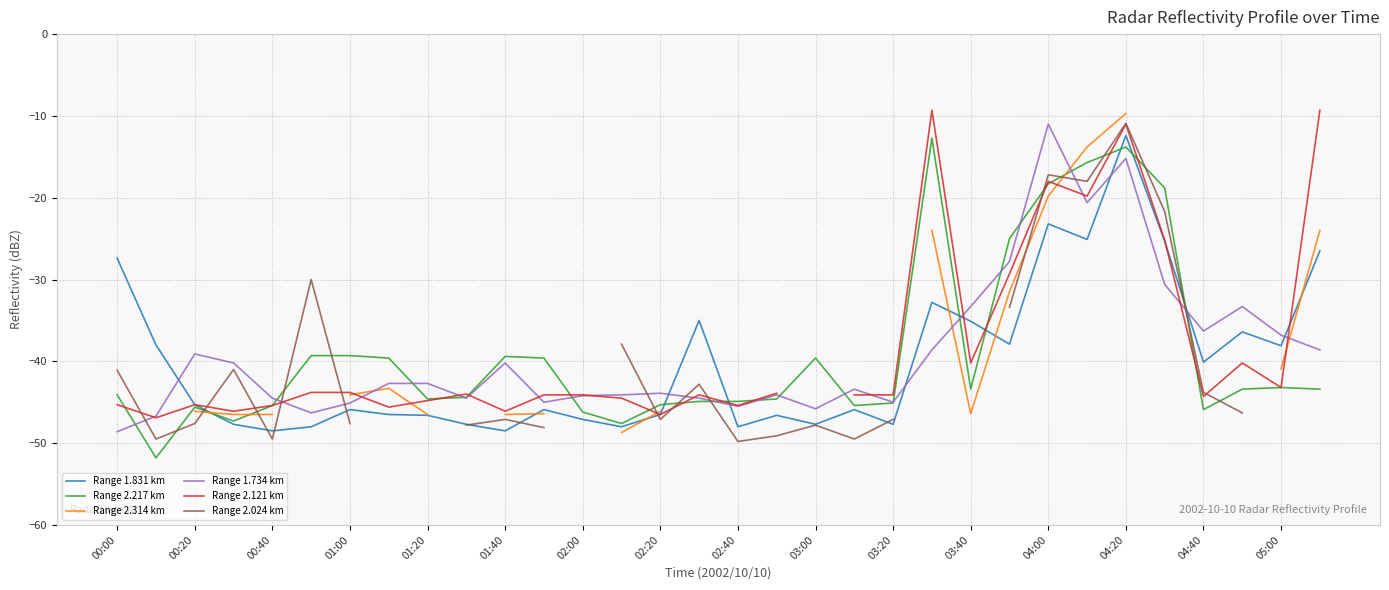

What is the lowest value of the Range 2.217 km series?

-51.8